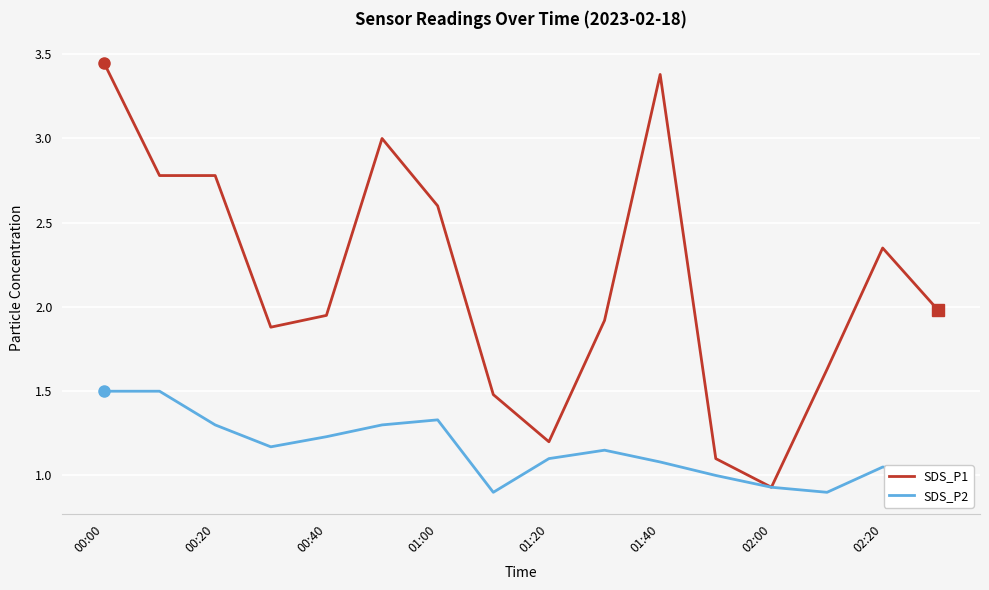

What are all the series names shown in the legend?

SDS_P1, SDS_P2